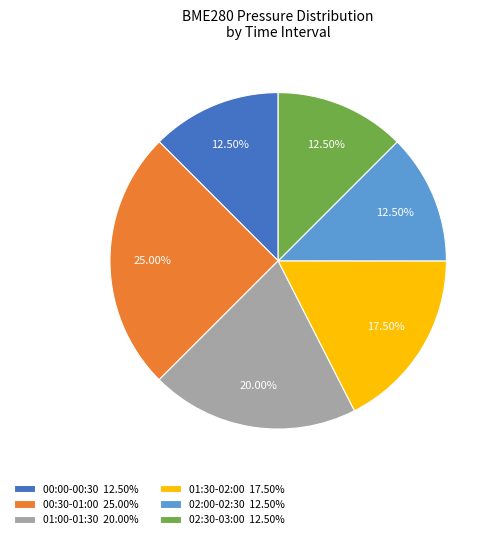

Does any single category account for the majority?

No